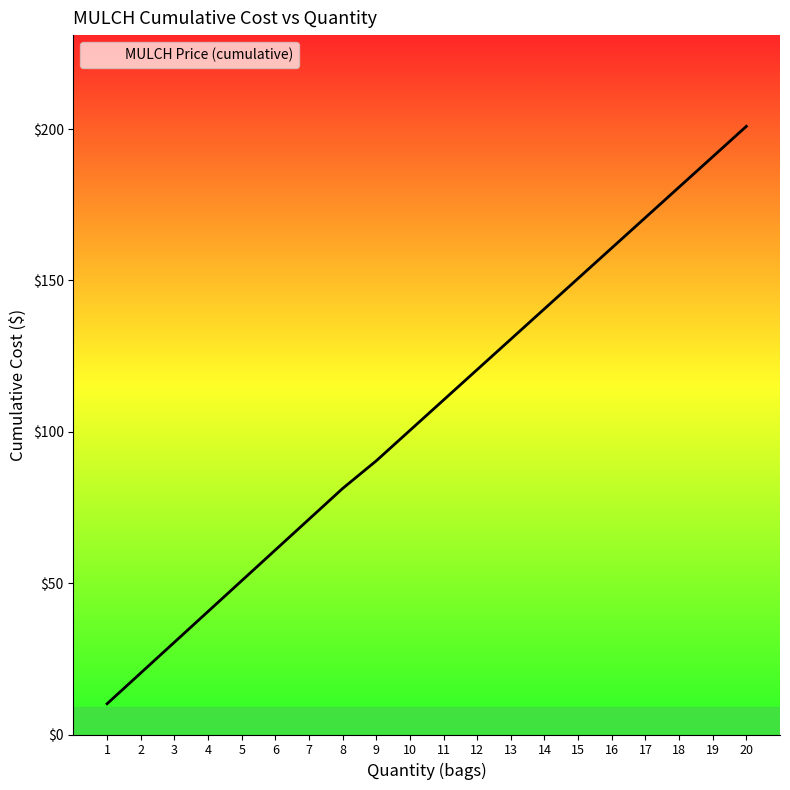

Between 6 and 18, which is larger?

18